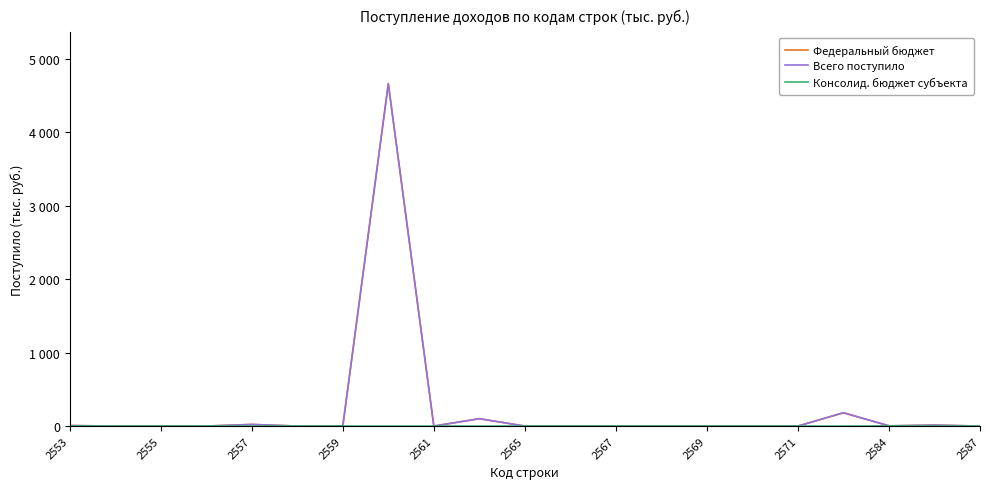

What is the maximum value for Консолид. бюджет субъекта?

2